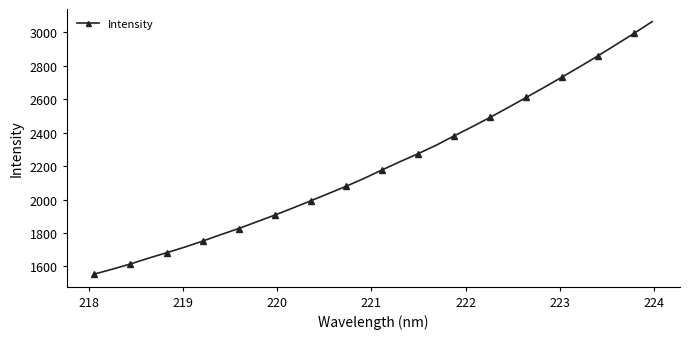

What is the maximum value shown in the chart?

3064.7